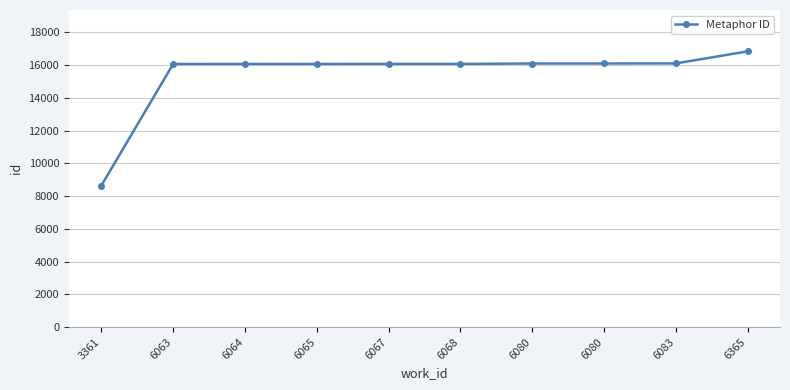

How many data points are less than 16066?

5